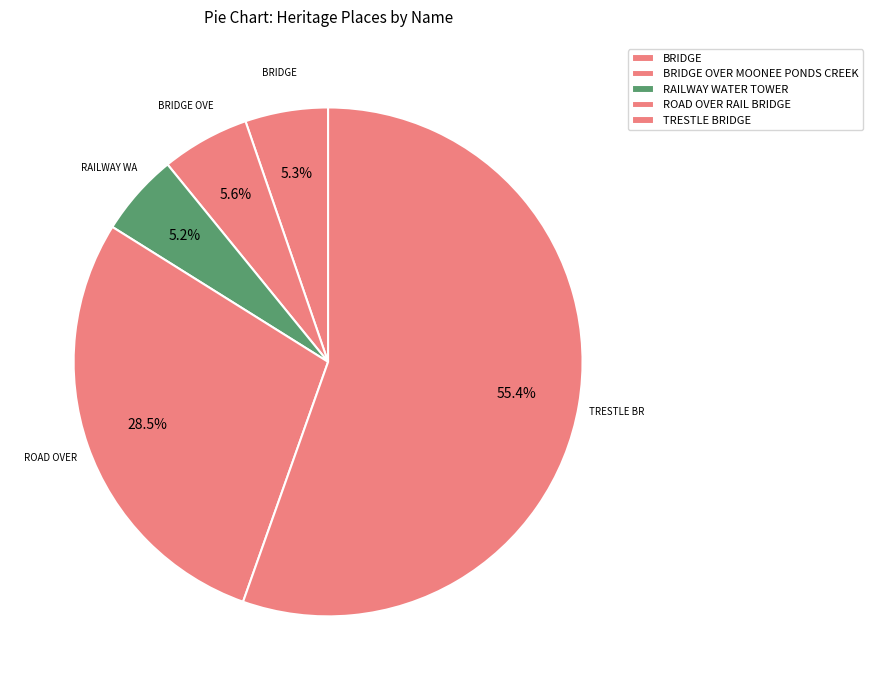

How many slices are in this pie chart?

5